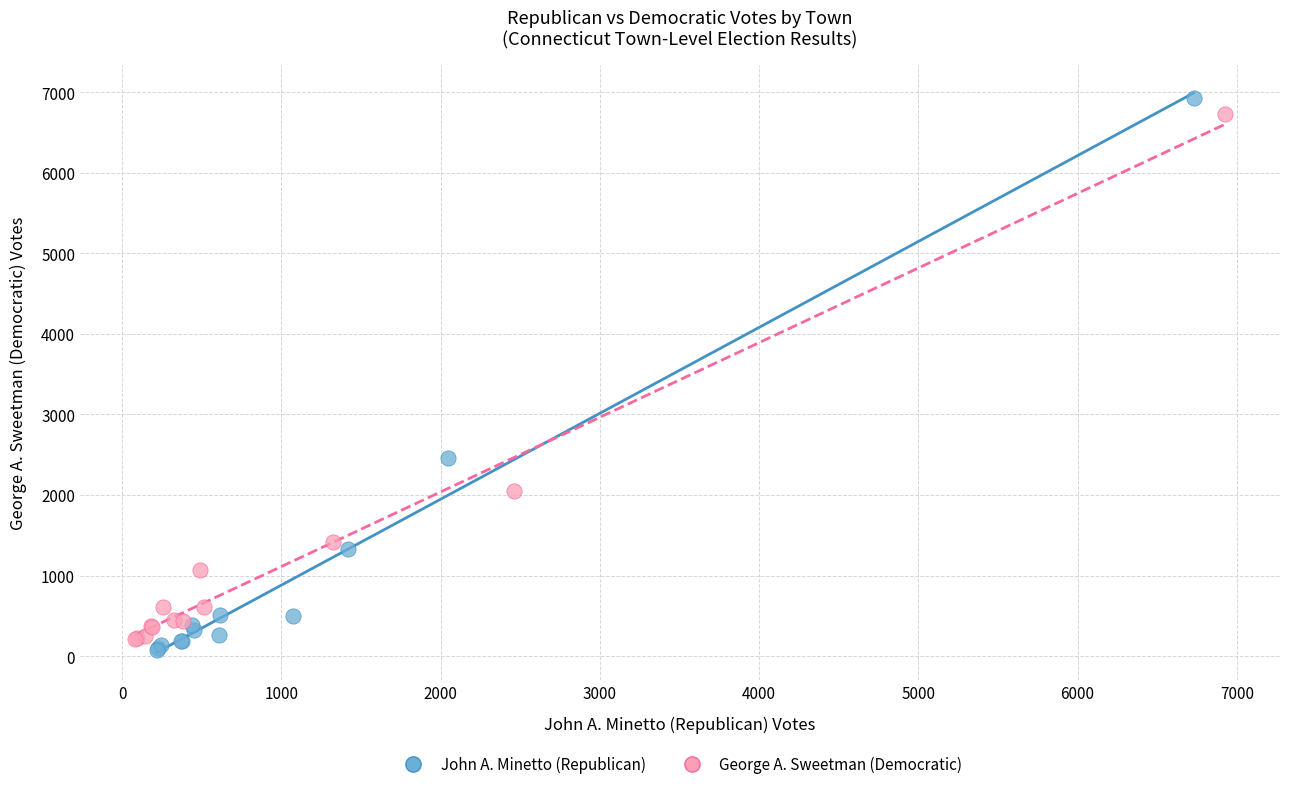

What are all the series names shown in the legend?

John A. Minetto (Republican), George A. Sweetman (Democratic)